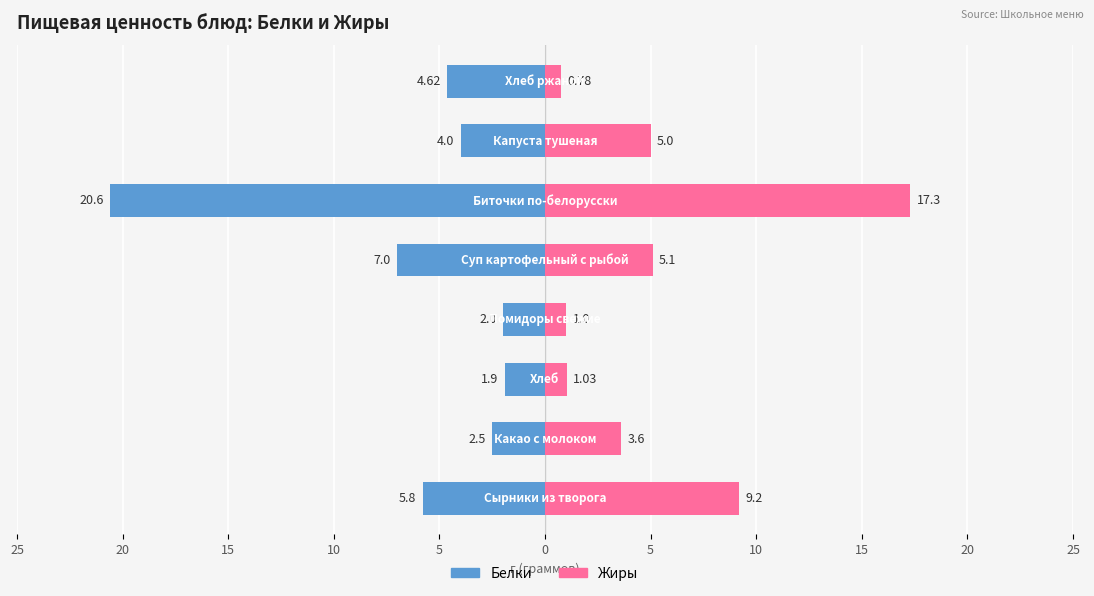

How many groups of bars are there?

8